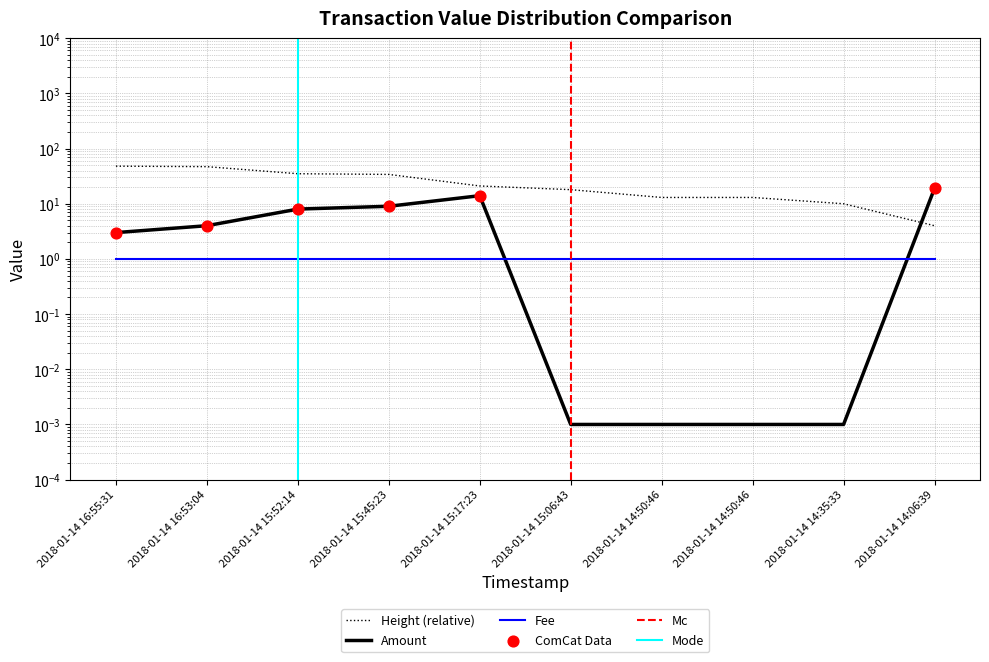

At which category is the sum across all series the highest?

2018-01-14 16:55:31